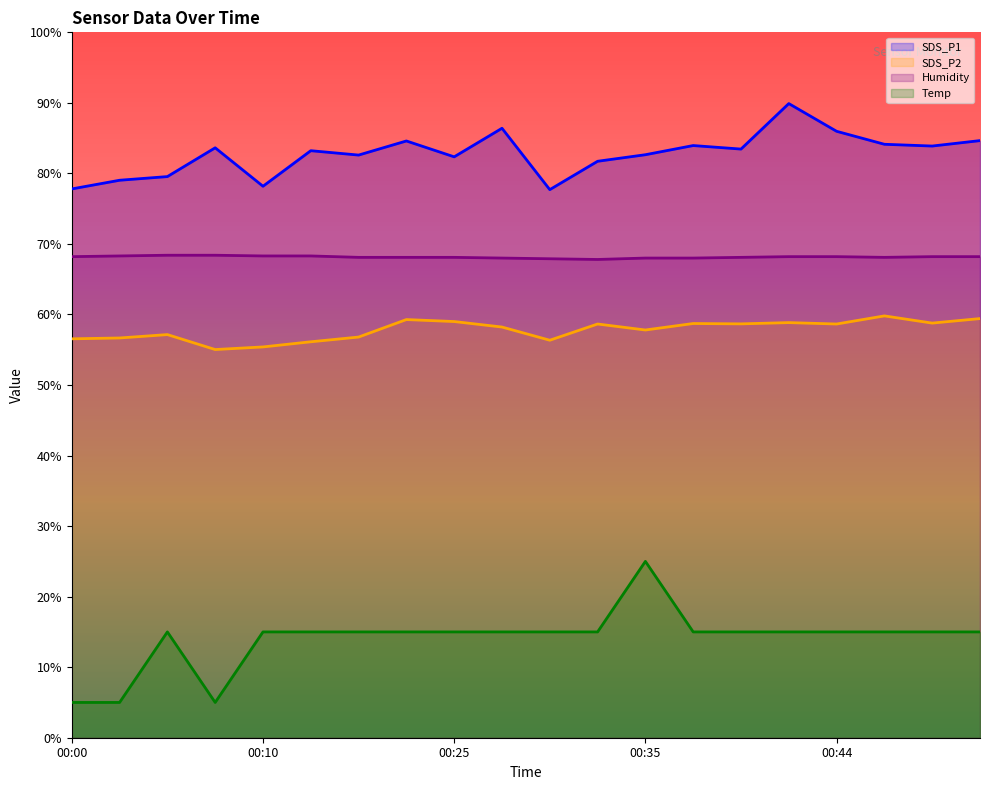

Where is the first local maximum?

00:08